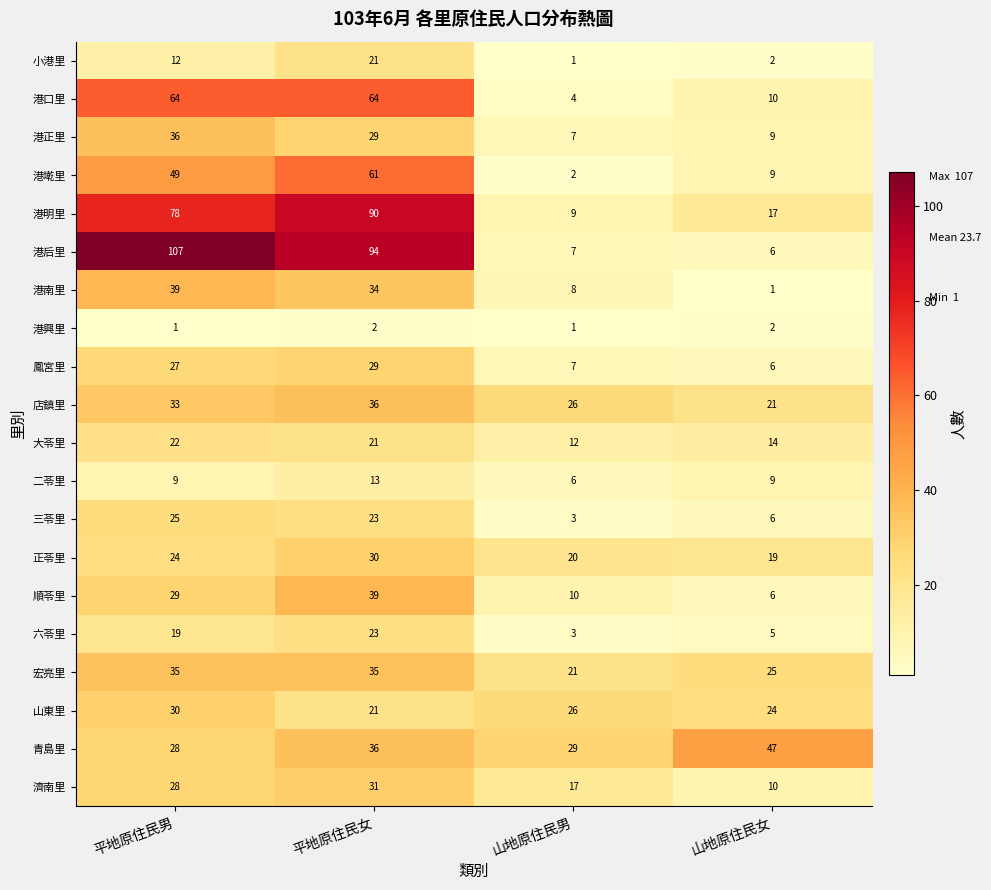

What is the maximum value shown in the chart?

107